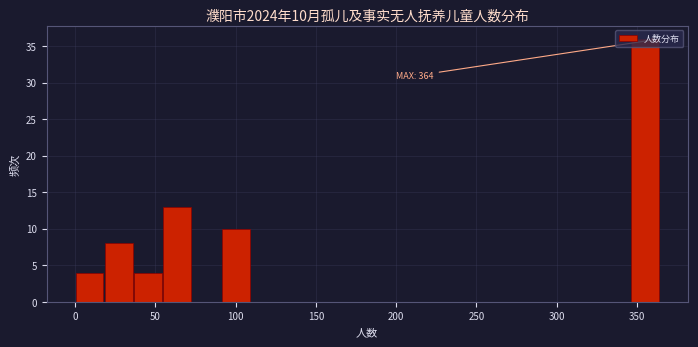

Around what value on the x-axis is the tallest bar? Give the approximate position of its centre, as read against the axis.

355